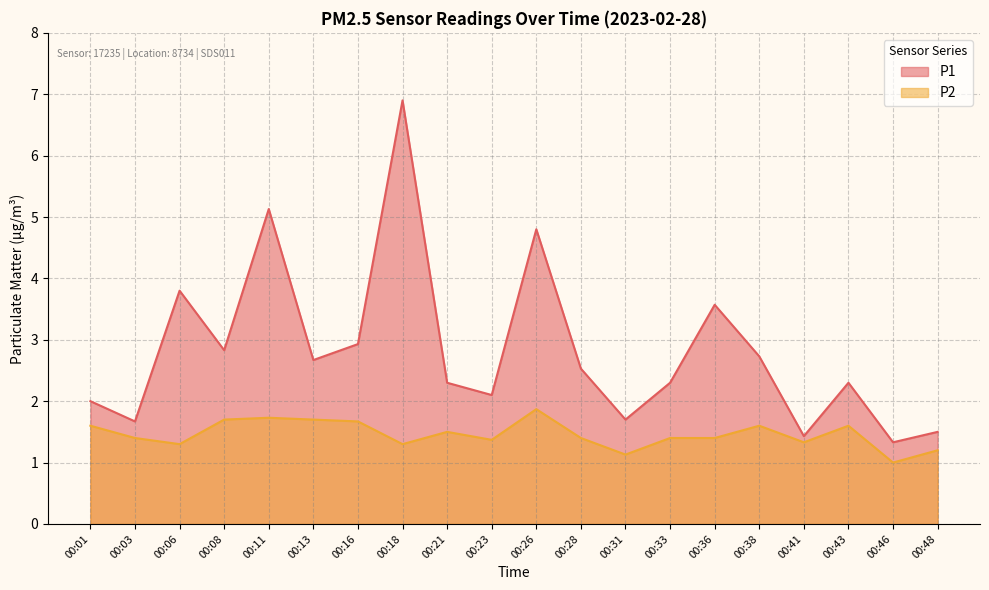

Reading left to right, what are all the values shown in this chart?

P1: 2.0	1.7	3.8	2.8	5.1	2.7	2.9	6.9	2.3	2.1	4.8	2.5	1.7	2.3	3.6	2.7	1.4	2.3	1.3	1.5
P2: 1.6	1.4	1.3	1.7	1.7	1.7	1.7	1.3	1.5	1.4	1.9	1.4	1.1	1.4	1.4	1.6	1.3	1.6	1.0	1.2